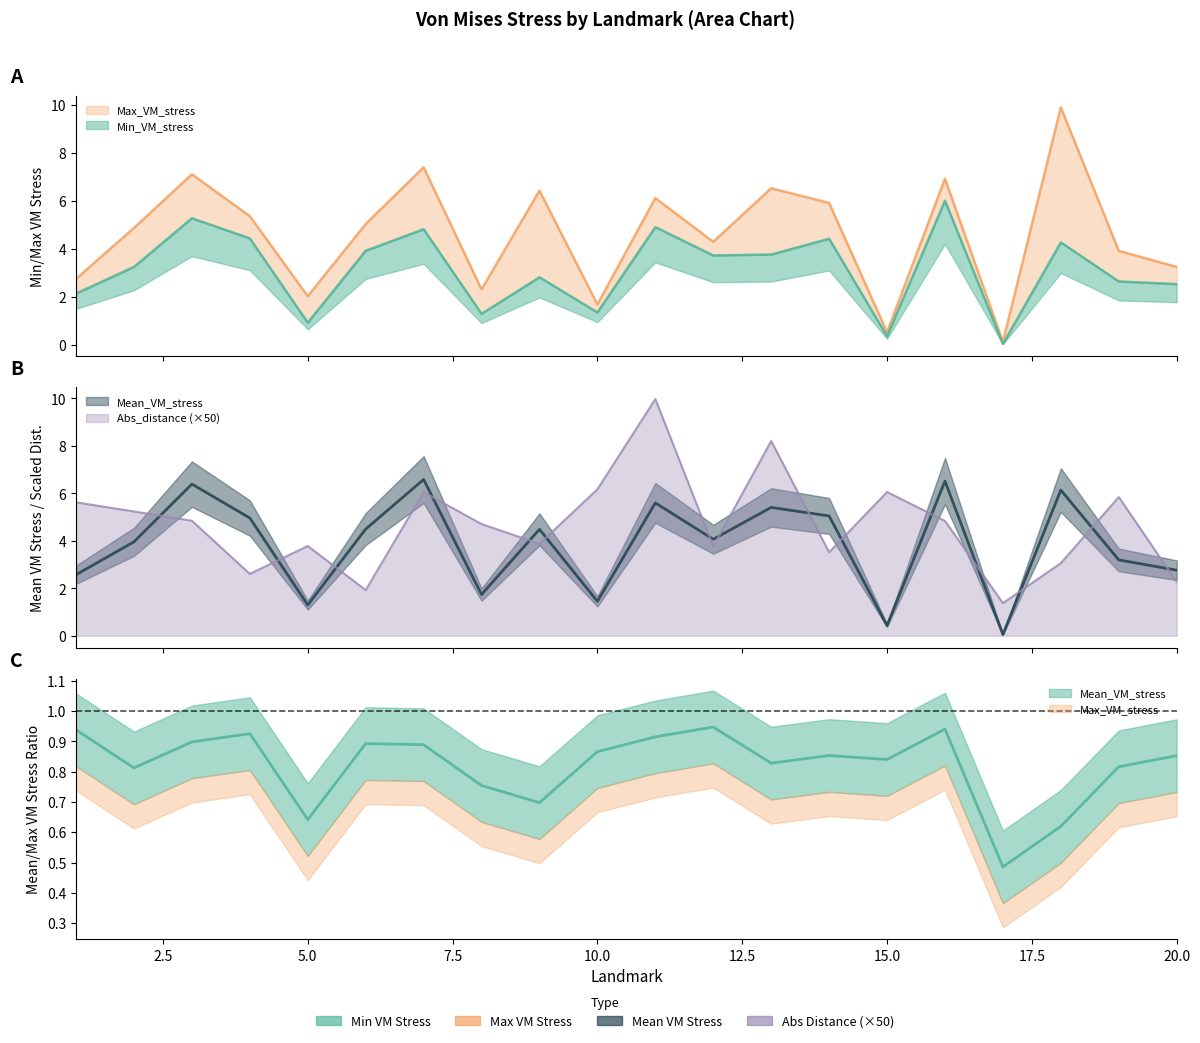

Reading right to left, what are all the values shown in this chart?

Min_VM_stress: 2.5	2.6	4.3	0.0	6.0	0.3	4.4	3.8	3.7	4.9	1.3	2.8	1.3	4.8	3.9	0.9	4.4	5.3	3.2	2.1
Max_VM_stress: 3.2	3.9	9.9	0.1	6.9	0.5	5.9	6.5	4.3	6.1	1.7	6.4	2.3	7.4	5.0	2.0	5.4	7.1	4.9	2.7
Mean_VM_stress: 2.8	3.2	6.1	0.1	6.5	0.4	5.0	5.4	4.1	5.6	1.5	4.5	1.7	6.6	4.5	1.3	5.0	6.4	4.0	2.6
Abs_distance: 2.3	5.8	3.1	1.4	4.8	6.1	3.5	8.2	3.8	10.0	6.2	3.9	4.7	6.1	1.9	3.8	2.6	4.8	5.2	5.6